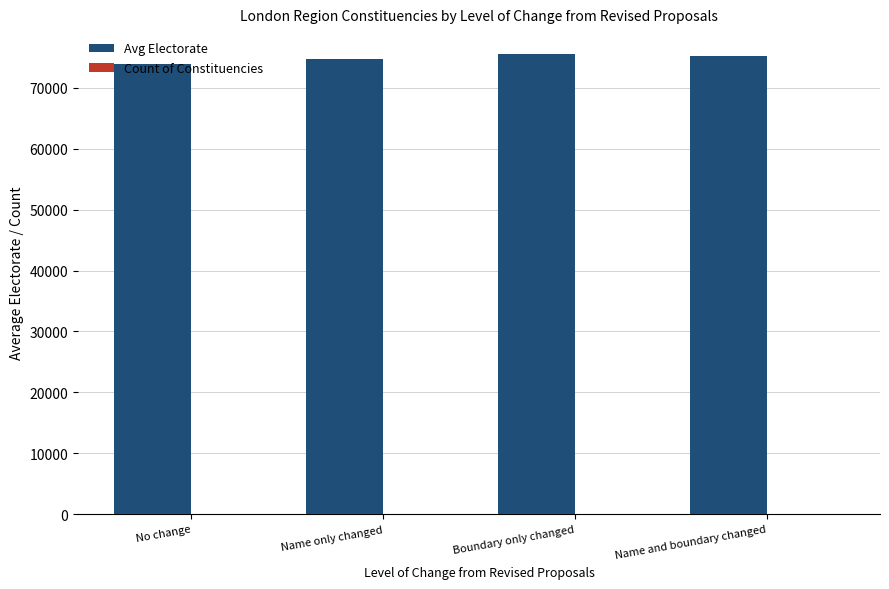

What is the maximum value shown in the chart?

75523